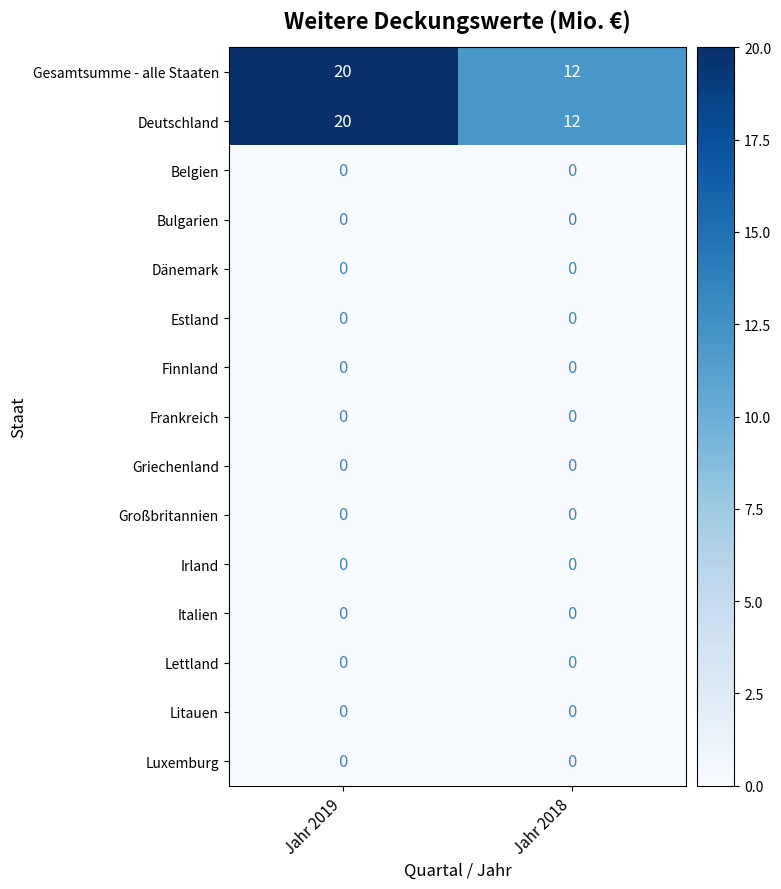

At how many categories does at least one series exceed 2?

2